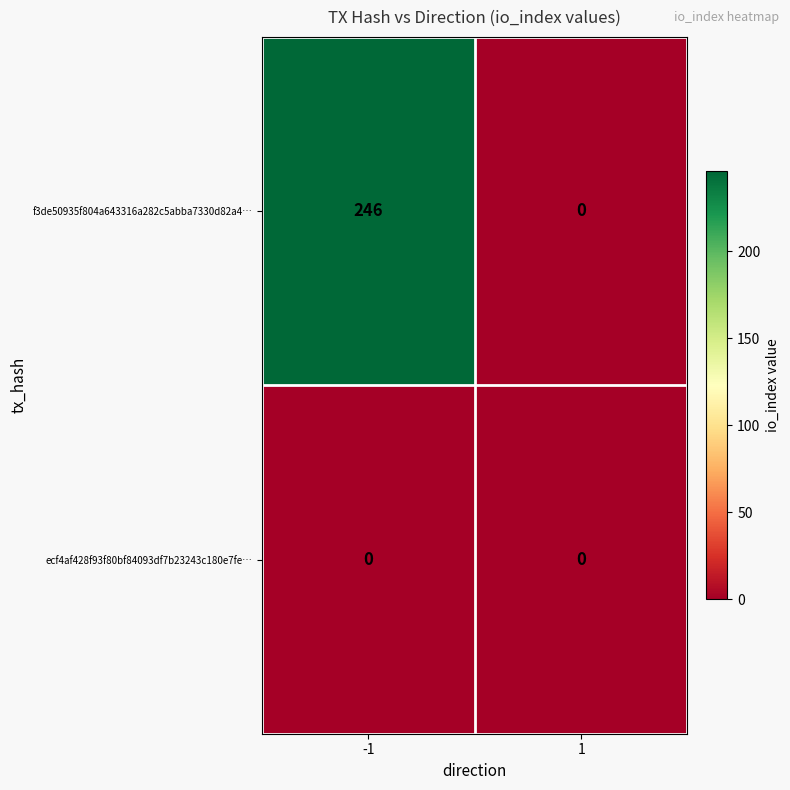

Rank the series by their maximum value, from highest to lowest.

f3de50935f804a643316a282c5abba7330d82a4…, ecf4af428f93f80bf84093df7b23243c180e7fe…